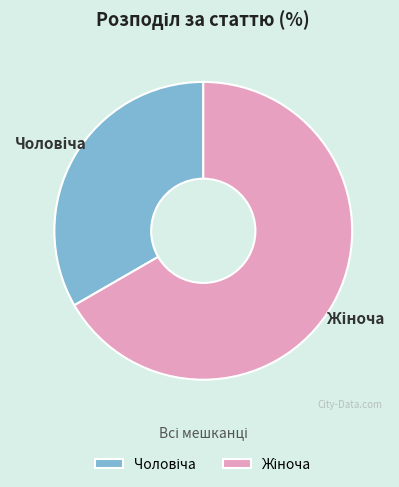

Is there any slice that represents more than half of the pie?

Yes